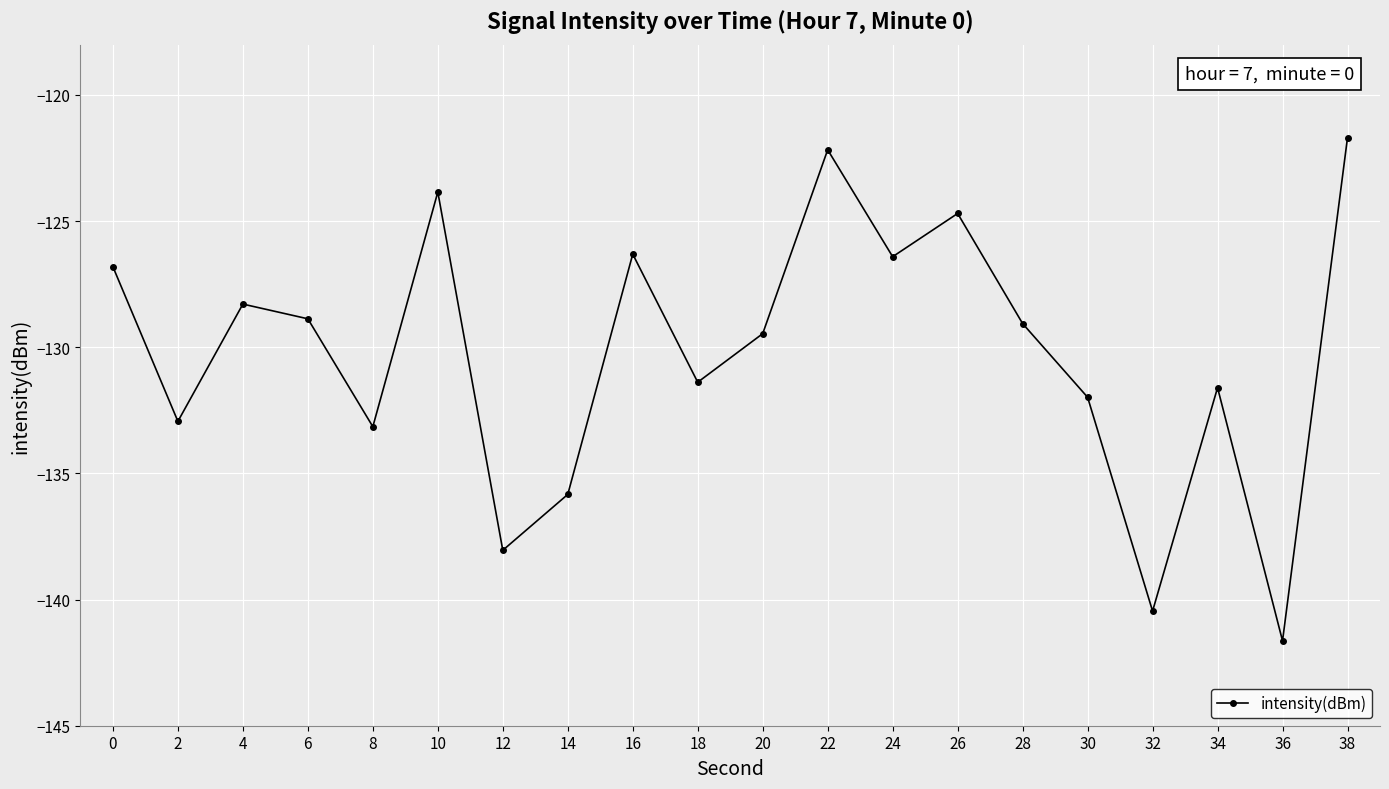

How many points are lower than both their immediate neighbors (excluding endpoints)?

7